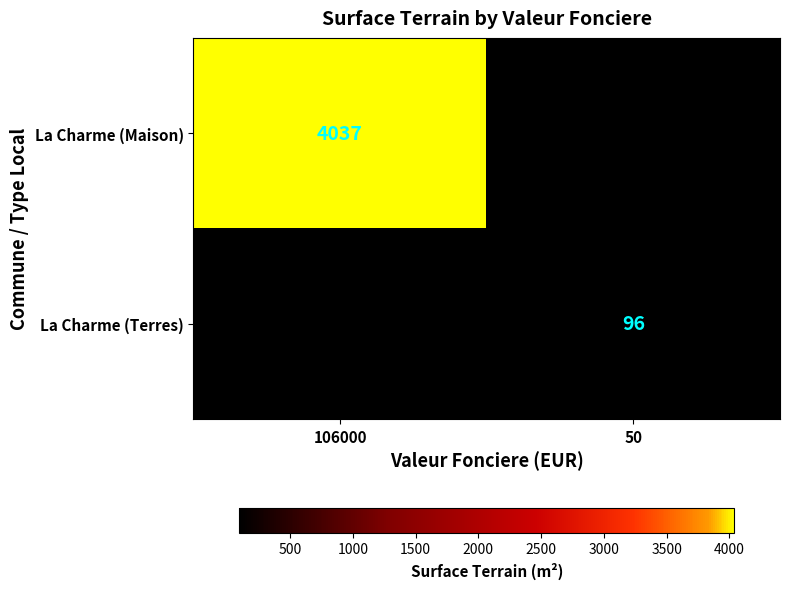

The La Charme (Maison) series shows 4037 at 106000. True or false?

True